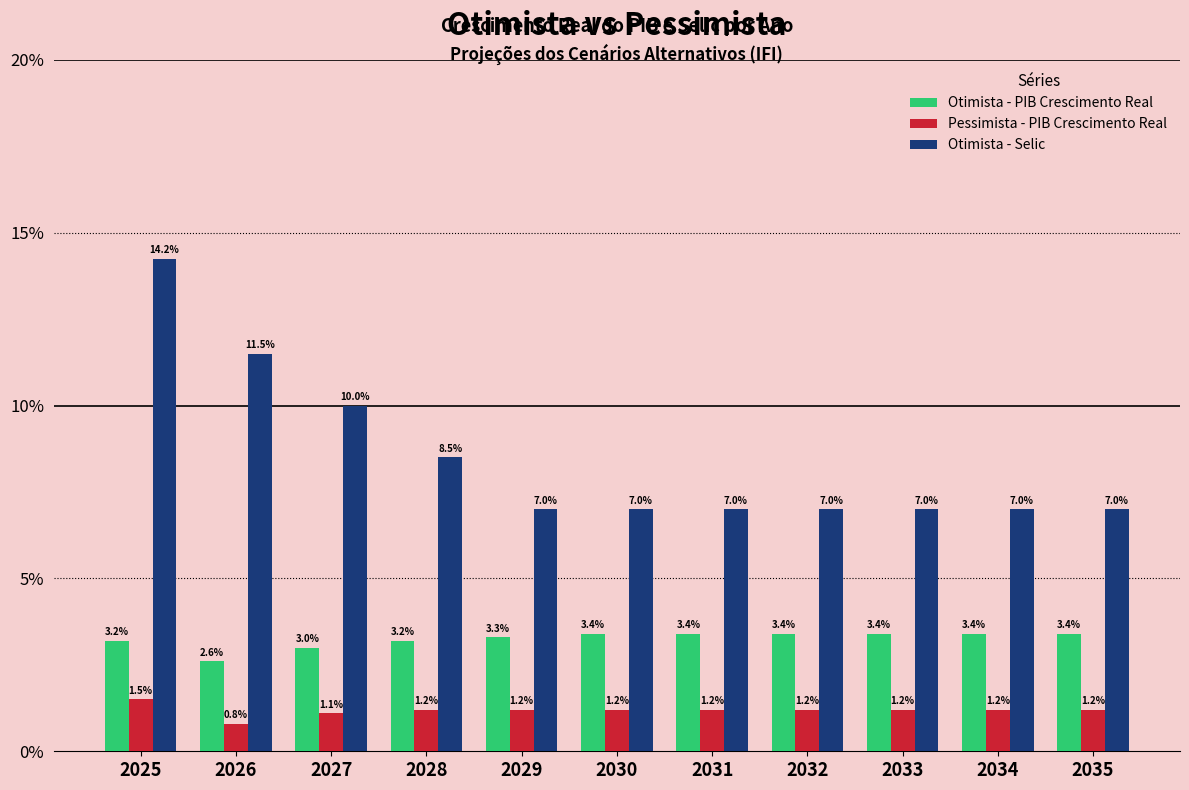

Which series has the widest spread of values?

Otimista - Selic